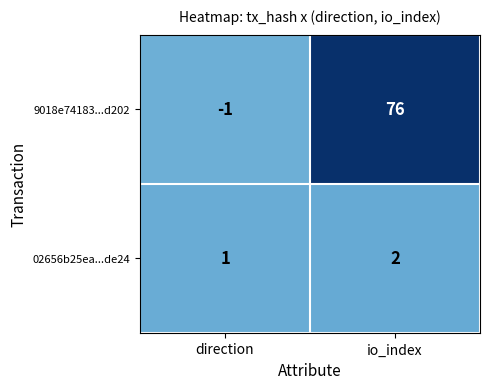

Reading left to right, transcribe all the data shown in this chart.

9018e74183...d202: direction=-1	io_index=76
02656b25ea...de24: direction=1	io_index=2